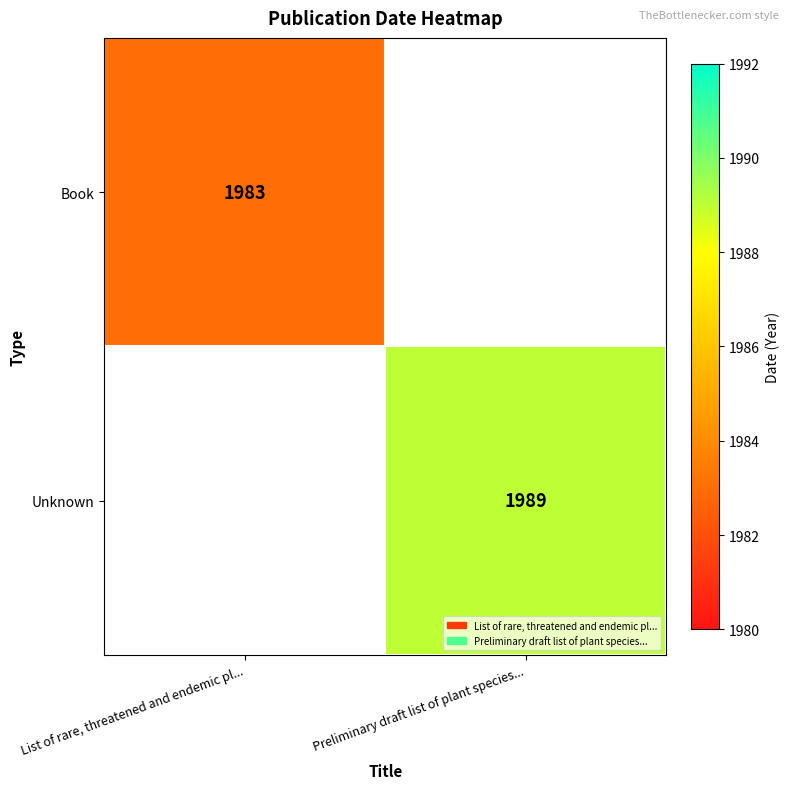

The value of Book at List of rare, threatened and endemic pl... is 1983. True or false?

True